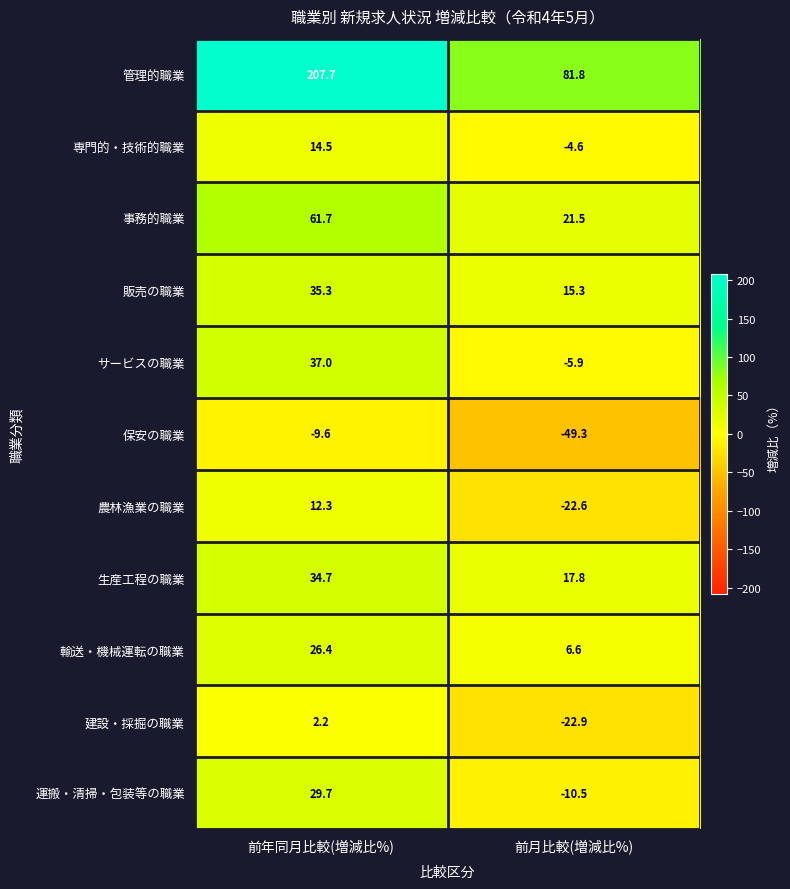

The value of 販売の職業 at 前年同月比較(増減比%) is 35.3. True or false?

True